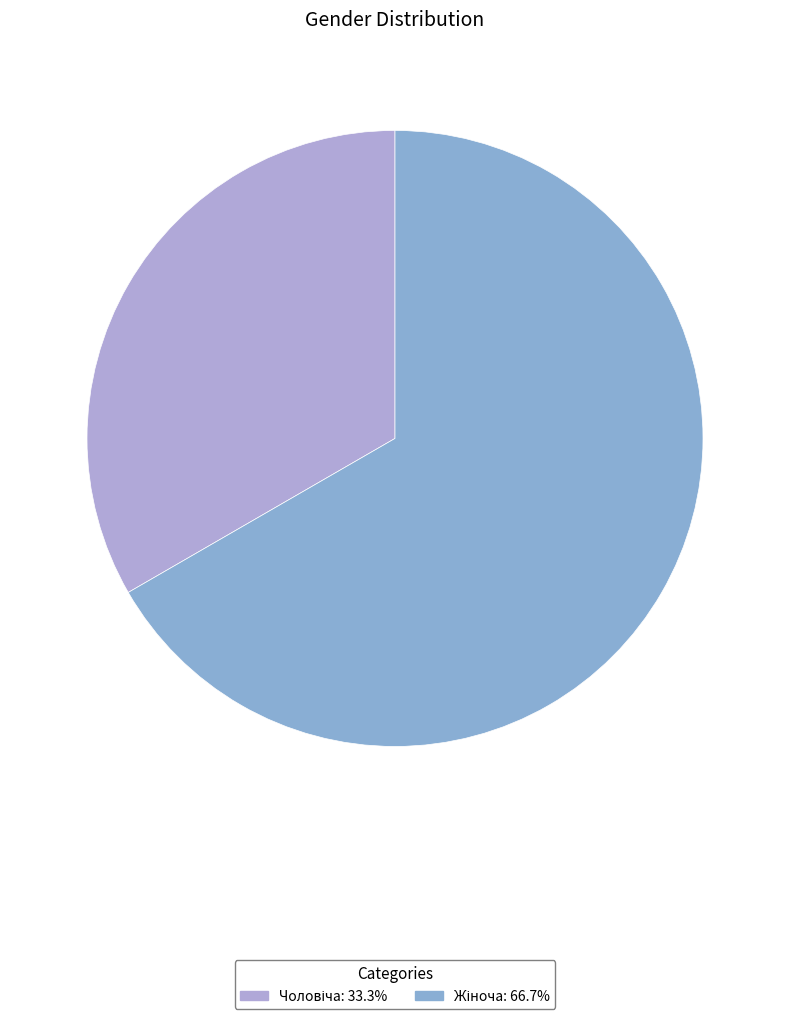

How many slices are in this pie chart?

2